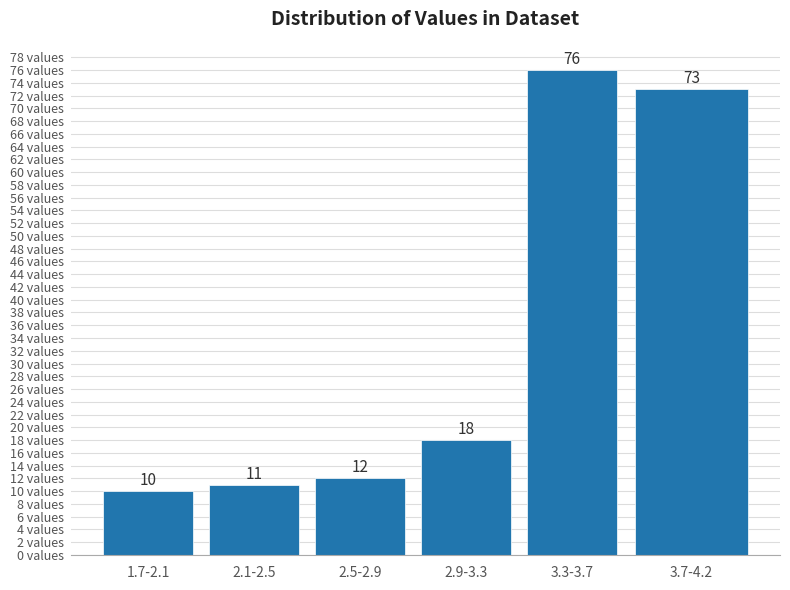

Reading left to right, what are all the values shown in this chart?

10	11	12	18	76	73